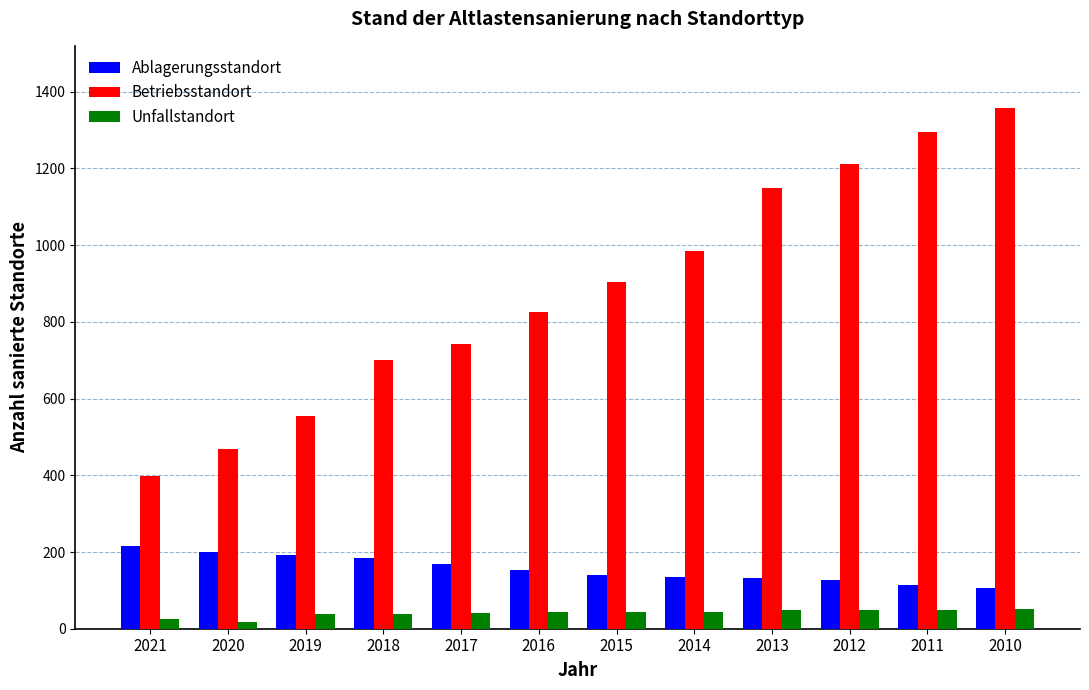

What is the value of the Betriebsstandort bar at the 6th from the left?

826